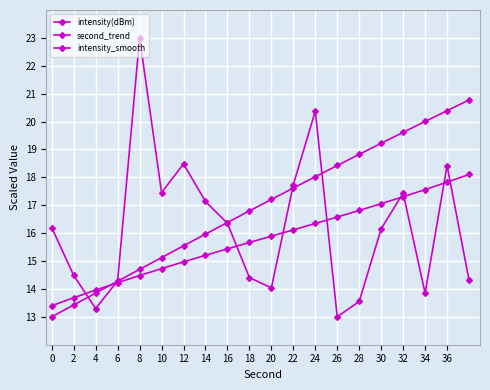

What is the greatest value displayed?

23.0